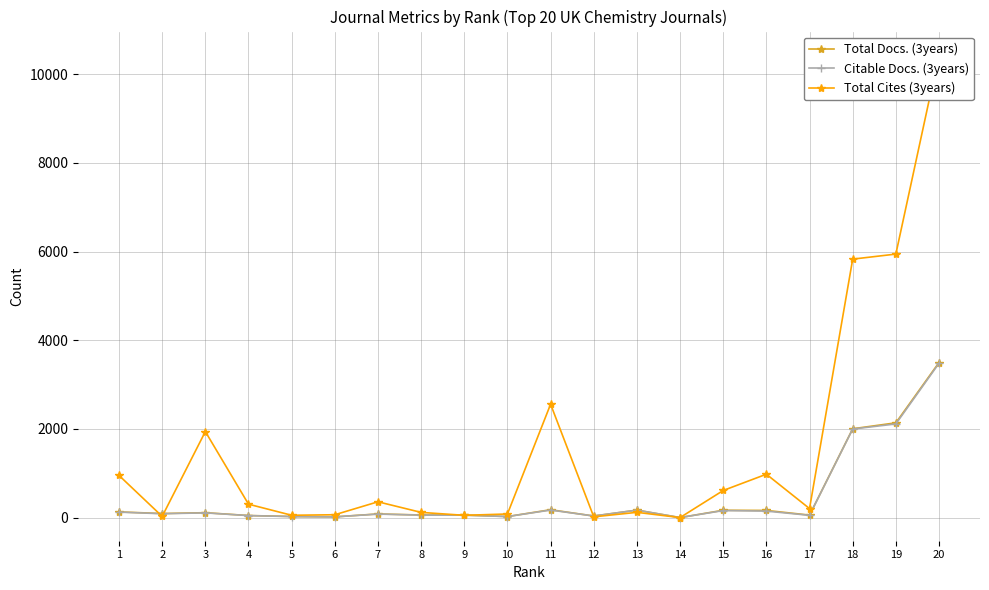

What is the sum of all Total Cites (3years) values?

30636